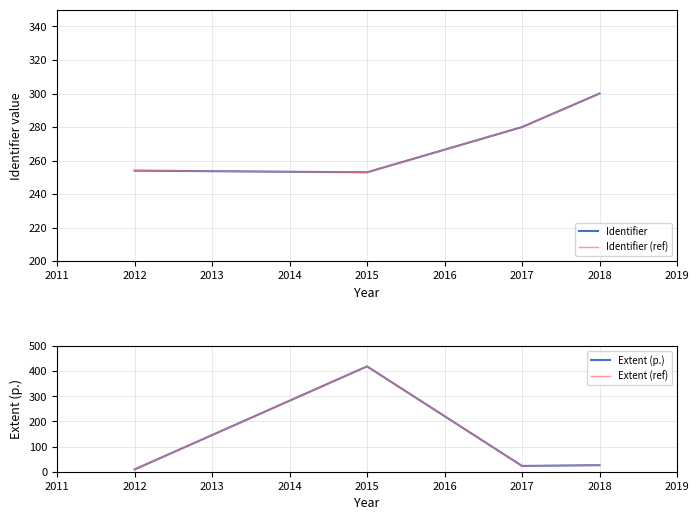

What are all the series names shown in the legend?

Identifier, Identifier (ref), Extent (p.), Extent (ref)